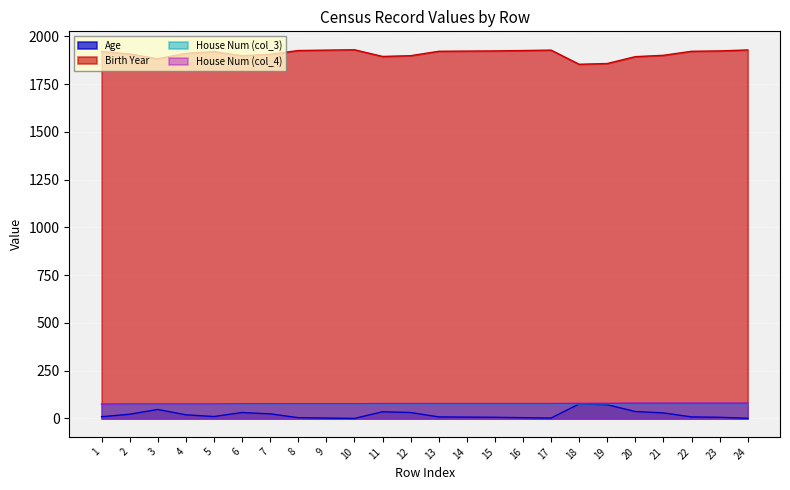

True or false: House Num (col_4) and House Num (col_3) intersect in this chart.

False